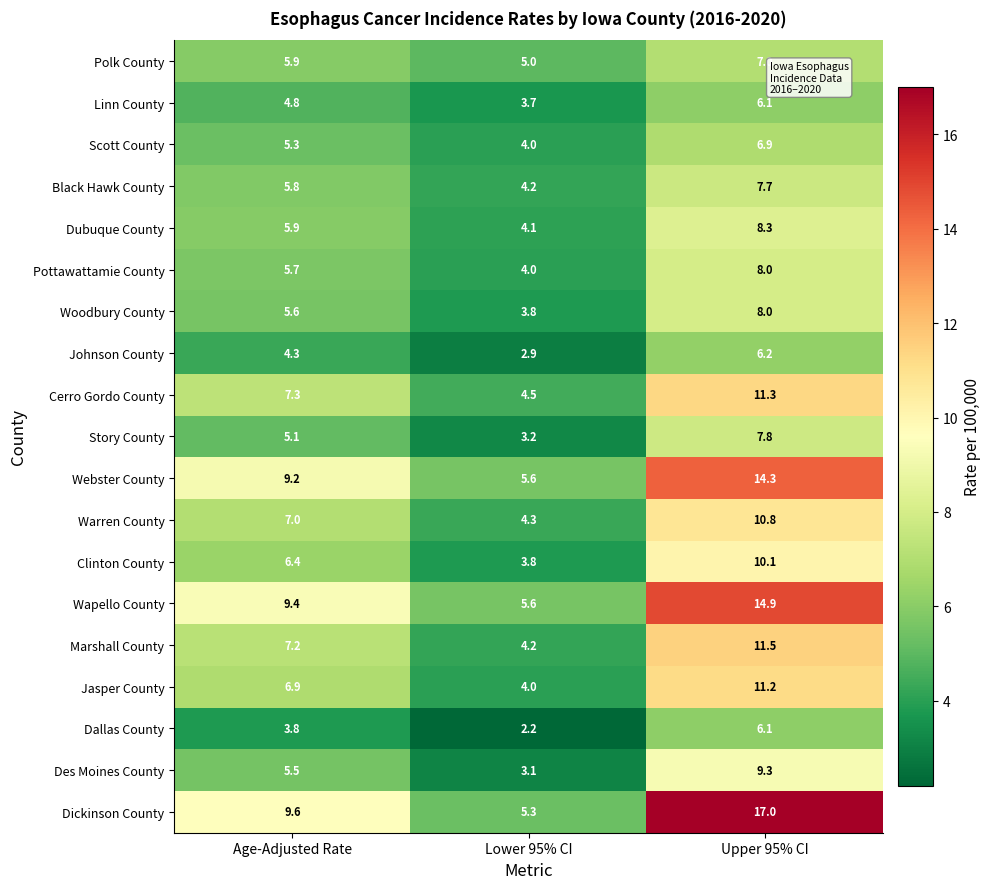

At which label is Cerro Gordo County closest to 7?

Age-Adjusted Rate